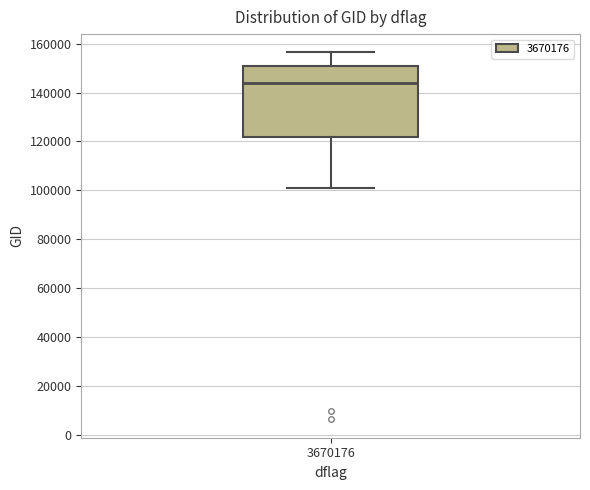

Read this box plot against the y-axis: the position of the median line, the range covered by the box, and the ends of both whiskers. The values are not printed on the chart, so give them approximately, as read against the axis.

median 144000, box 122000 to 150000, whiskers 100000 to 156000